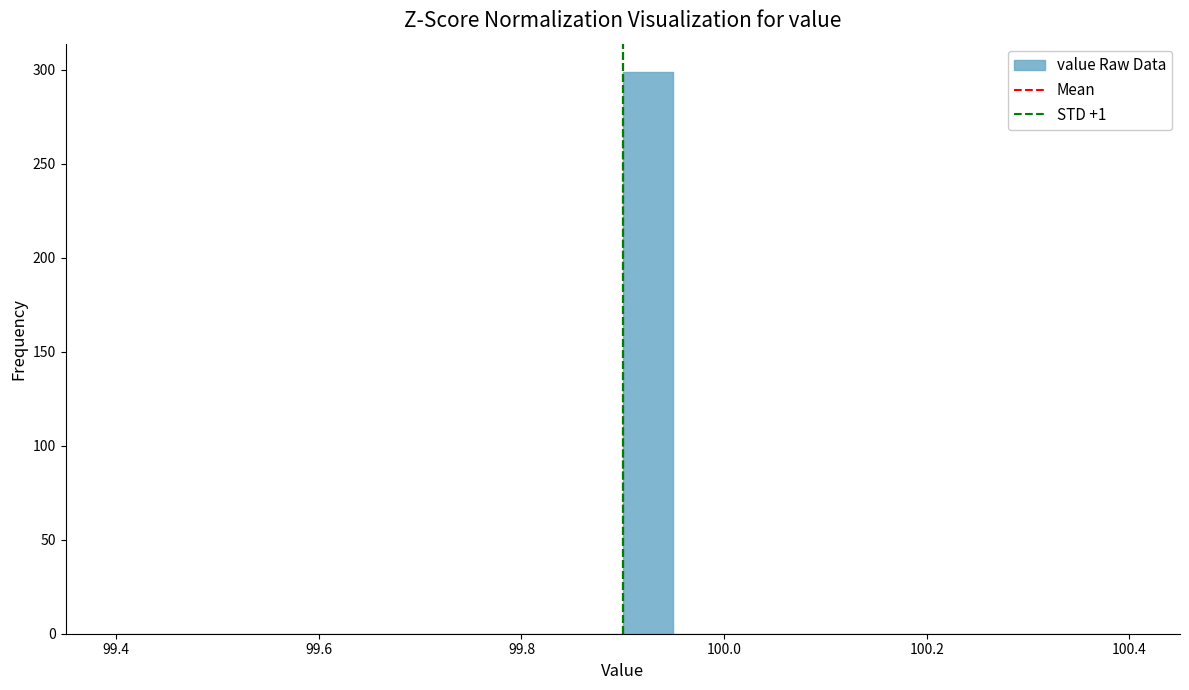

Around what value on the x-axis is the tallest bar? Give the approximate position of its centre, as read against the axis.

99.92